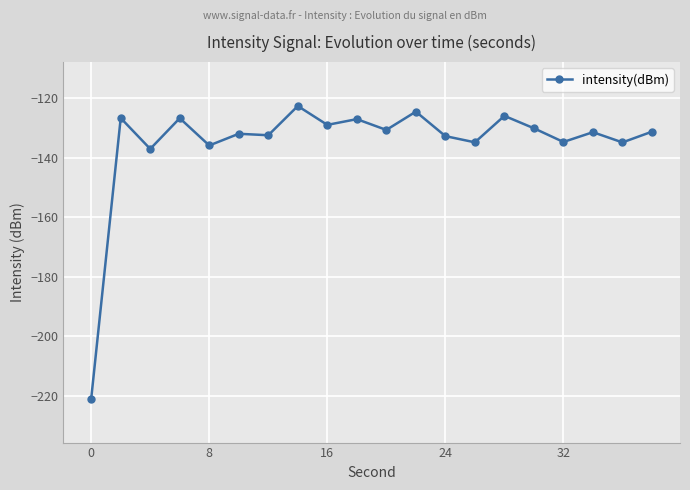

What is the smallest value displayed?

-221.0